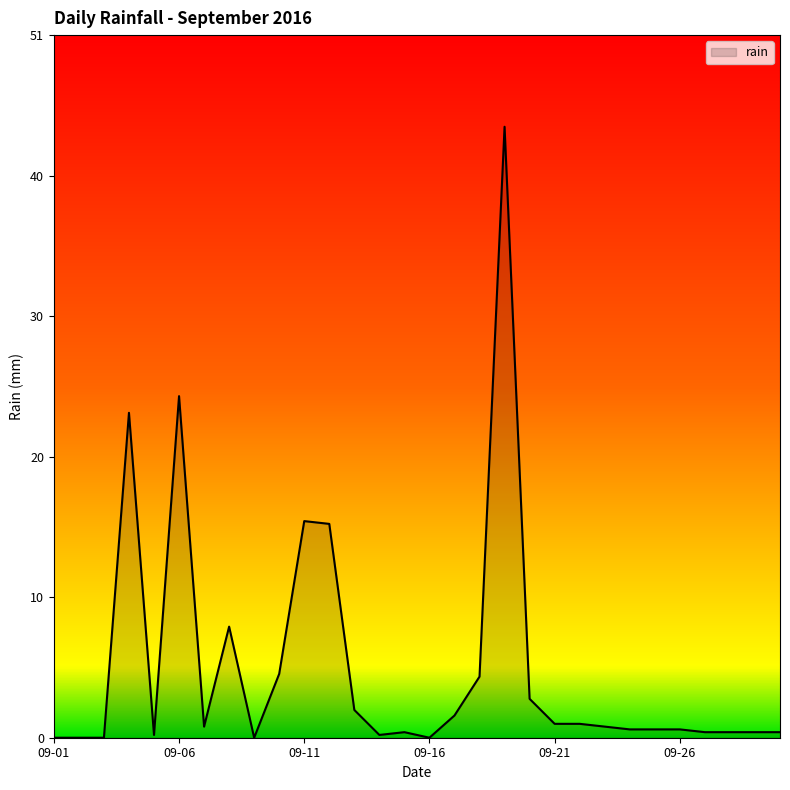

What is the greatest value displayed?

44.0